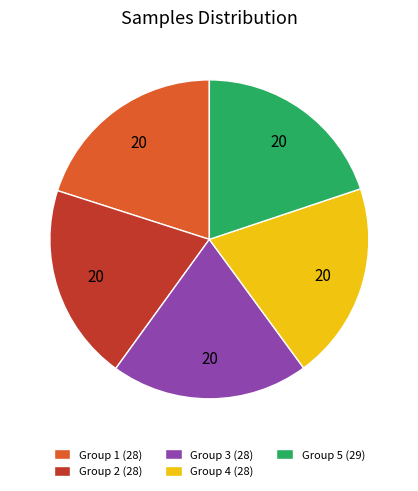

Approximately how many times larger is the value at Group 4 (28) compared to Group 1 (28)?

1.0